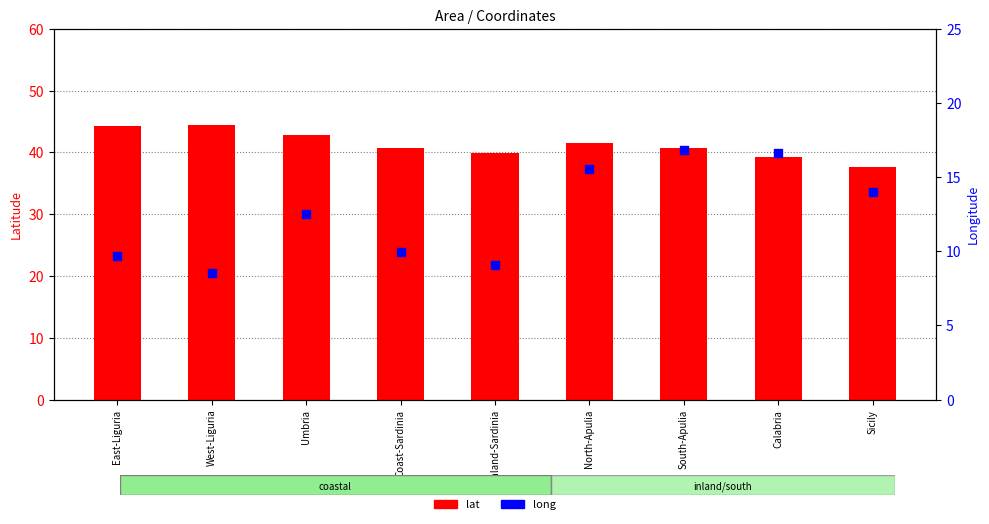

Which series contains the highest Y value?

lat